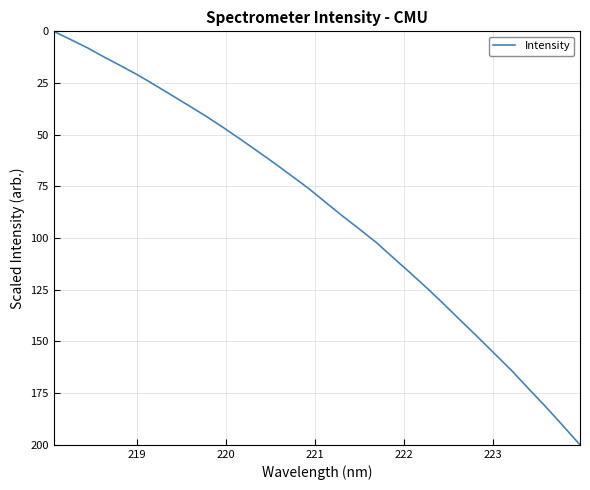

True or false: the data has more than 0 interior local peaks.

False